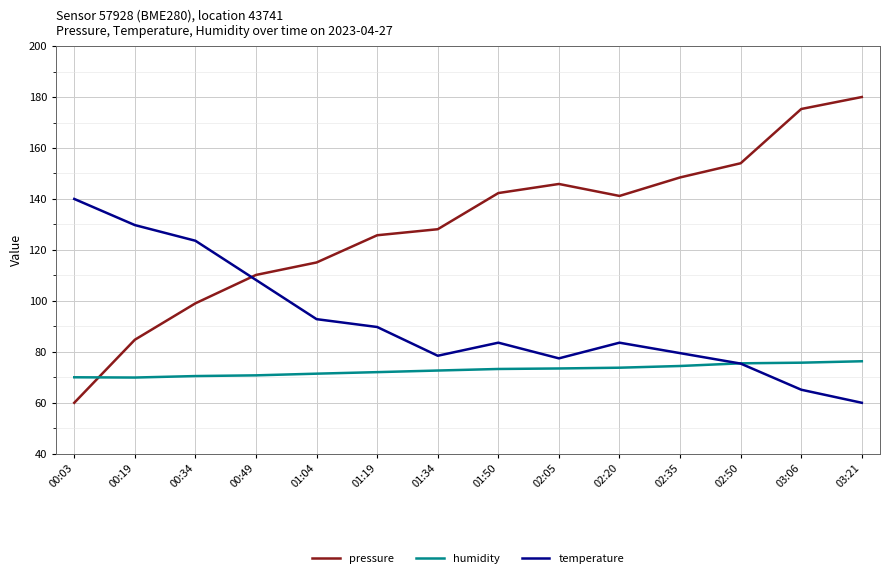

What is the difference between the maximum and second lowest values in the pressure series?

95.3